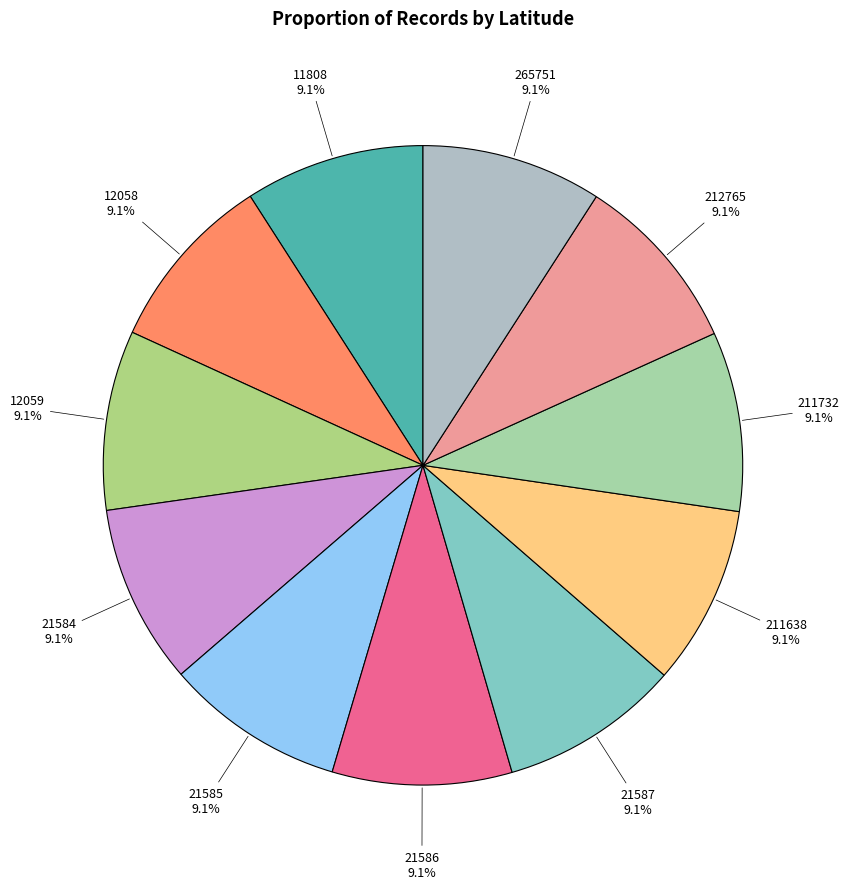

Does any single category account for the majority?

No